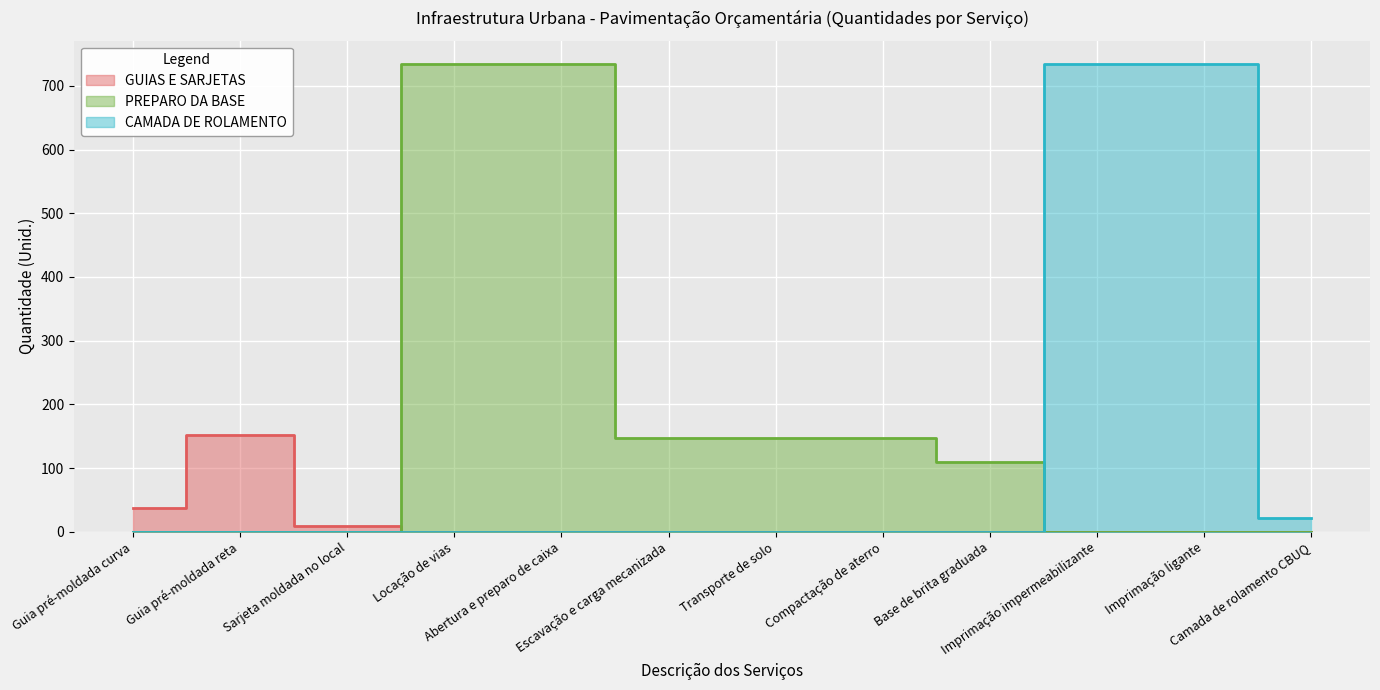

What is the difference between the highest and lowest values at Camada de rolamento CBUQ?

22.0